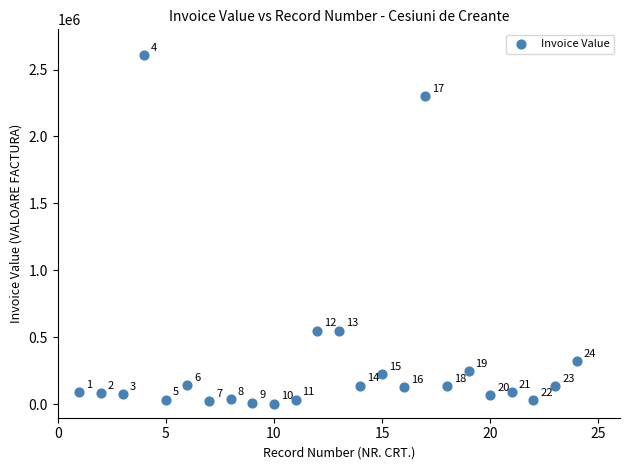

What Y value in the scatter plot is closest to 1306820?

550421.7